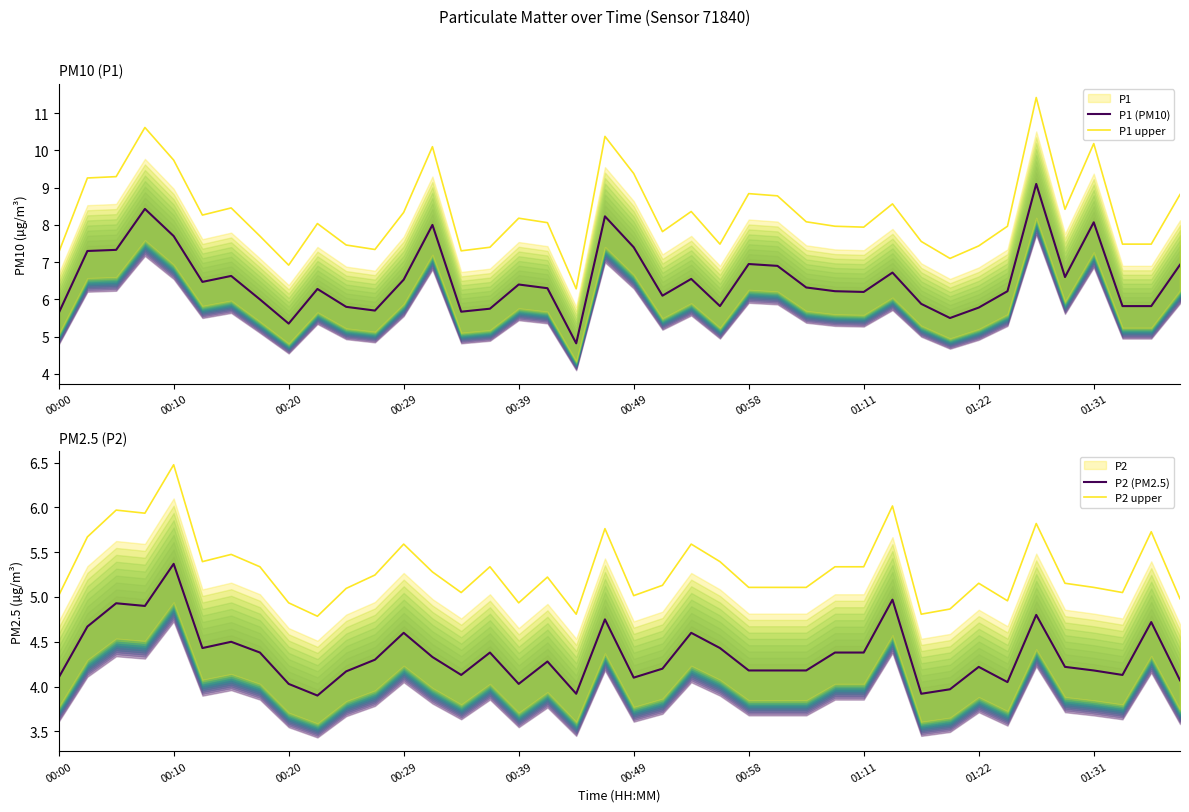

The value of P1 (PM10) at 22 is 8.7. True or false?

False